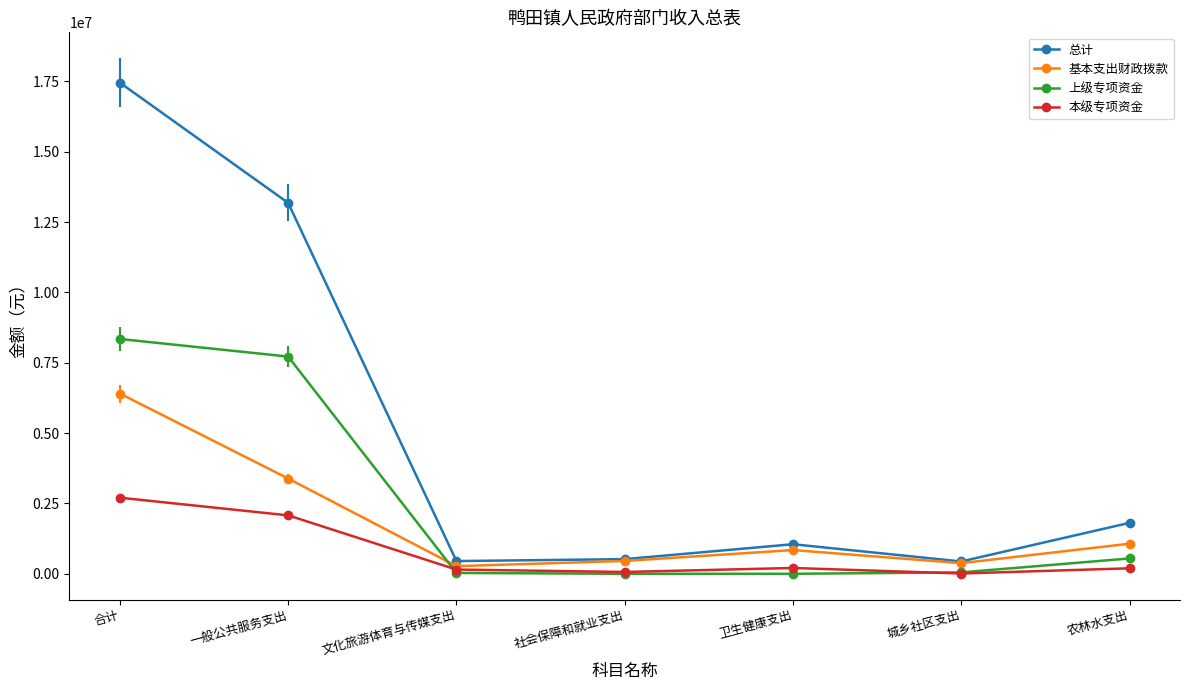

In 总计, how many points are lower than both neighbors (excluding endpoints)?

2